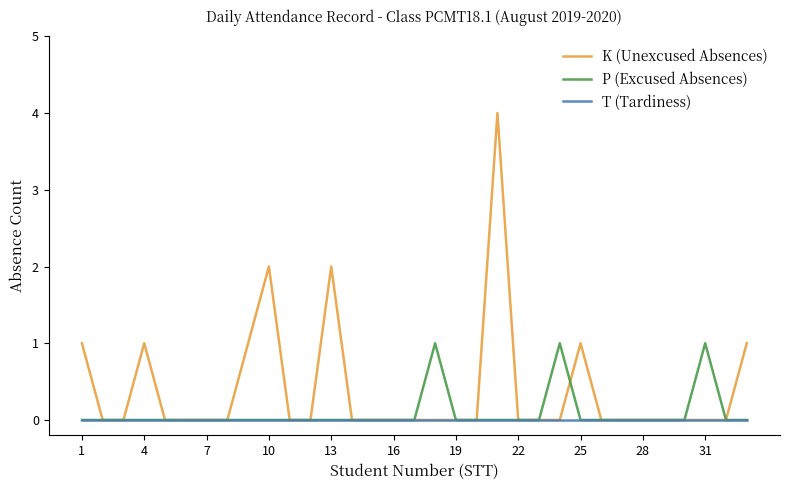

What is the sum of all P (Excused Absences) values?

3